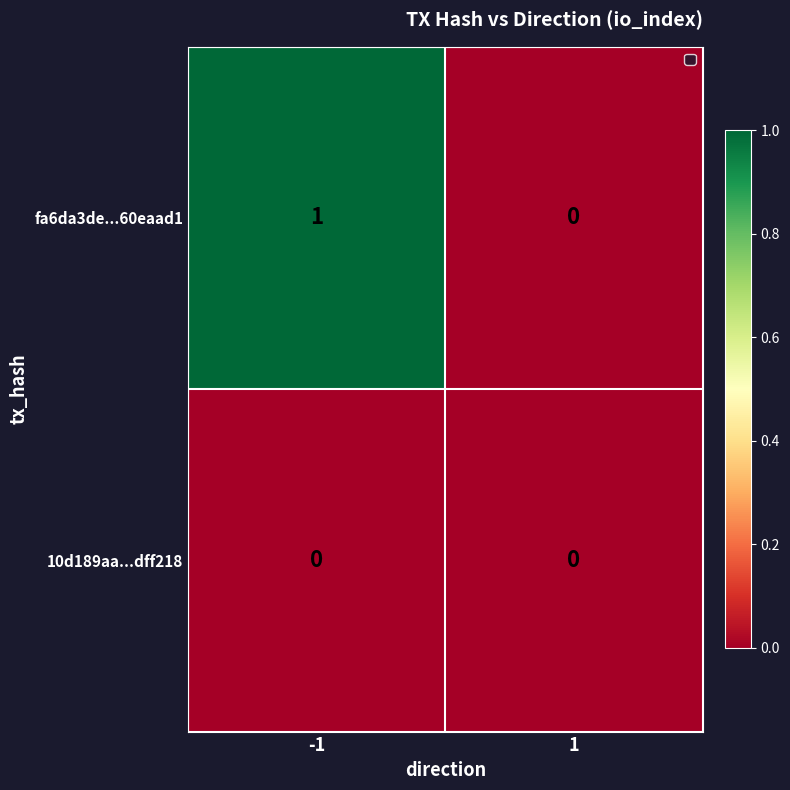

Rank the series at -1 from highest to lowest value.

fa6da3de...60eaad1, 10d189aa...dff218